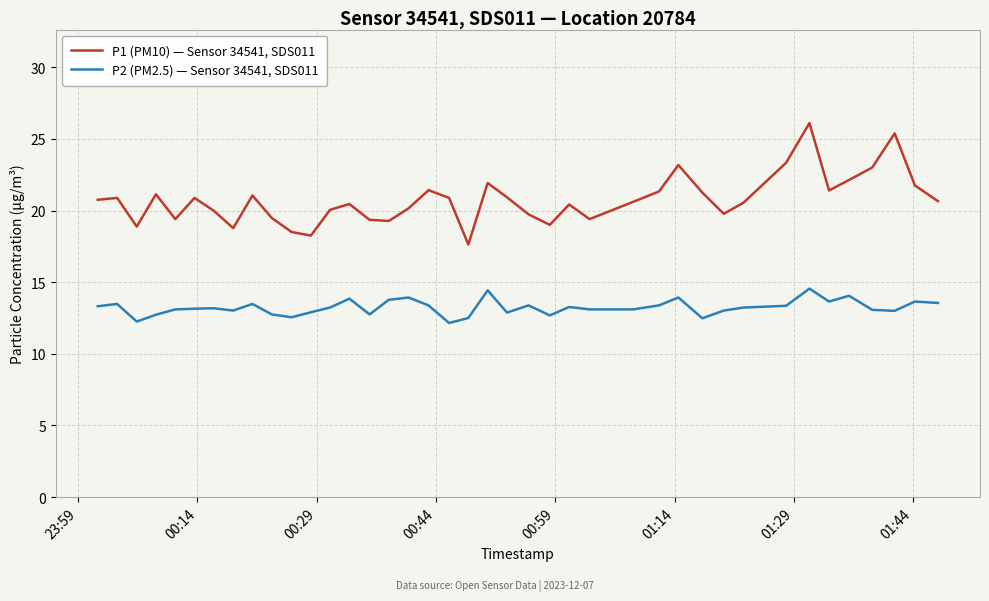

Which series has the largest range (max minus min)?

P1 (PM10) — Sensor 34541, SDS011